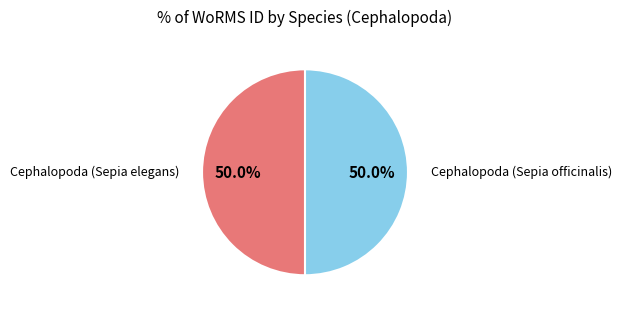

Which category accounts for the majority?

Cephalopoda (Sepia officinalis)